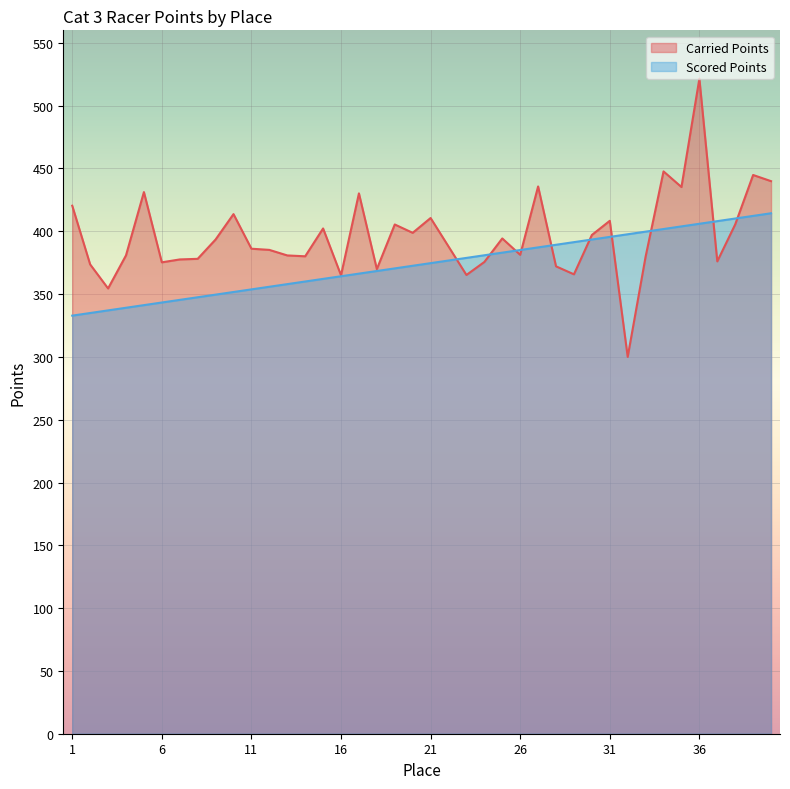

At which category does the chart reach its minimum across all series?

32